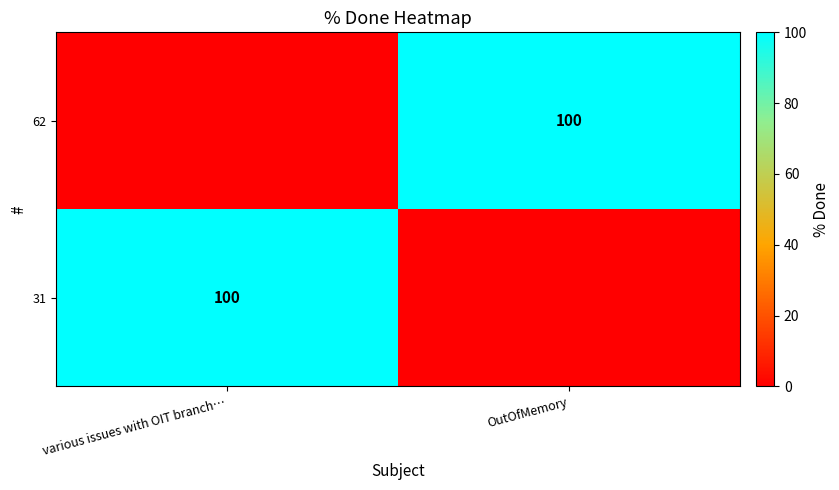

Rank the categories by 31 value from highest to lowest.

various issues with OIT branch…, OutOfMemory